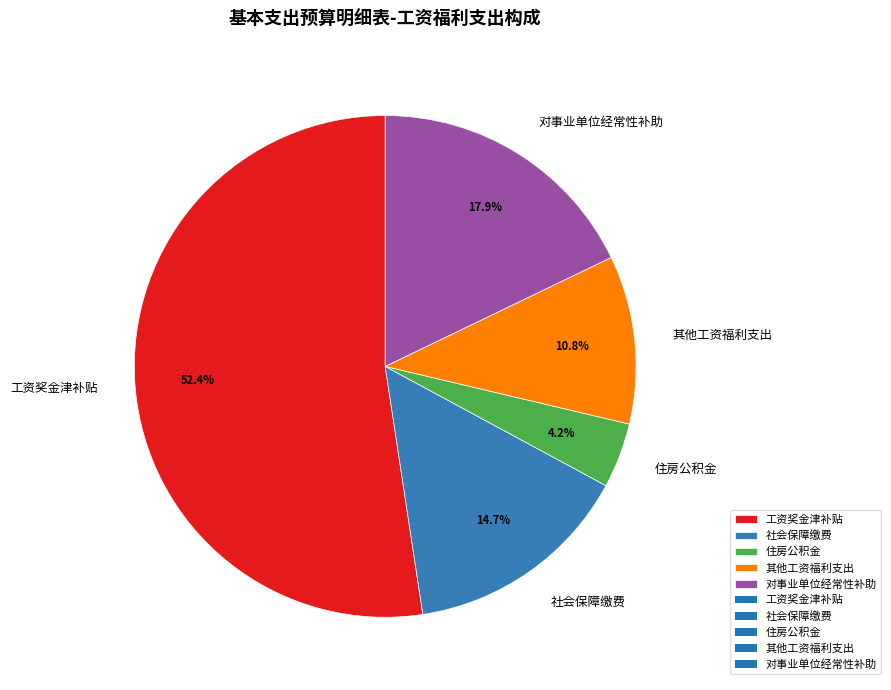

To the nearest percent, what is the combined percentage of 其他工资福利支出 and 对事业单位经常性补助?

29%